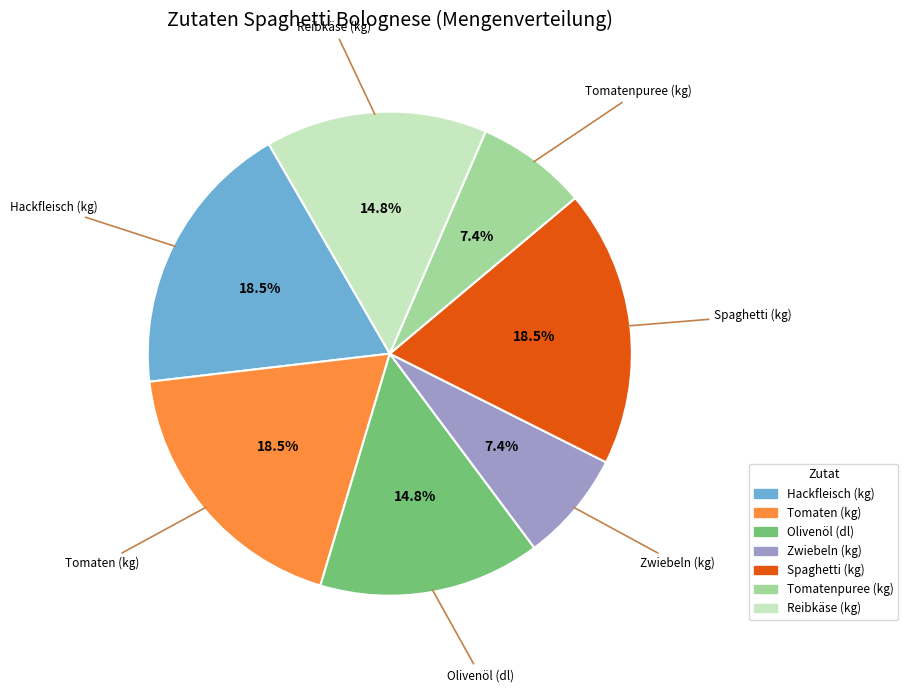

How many slices are in this pie chart?

7